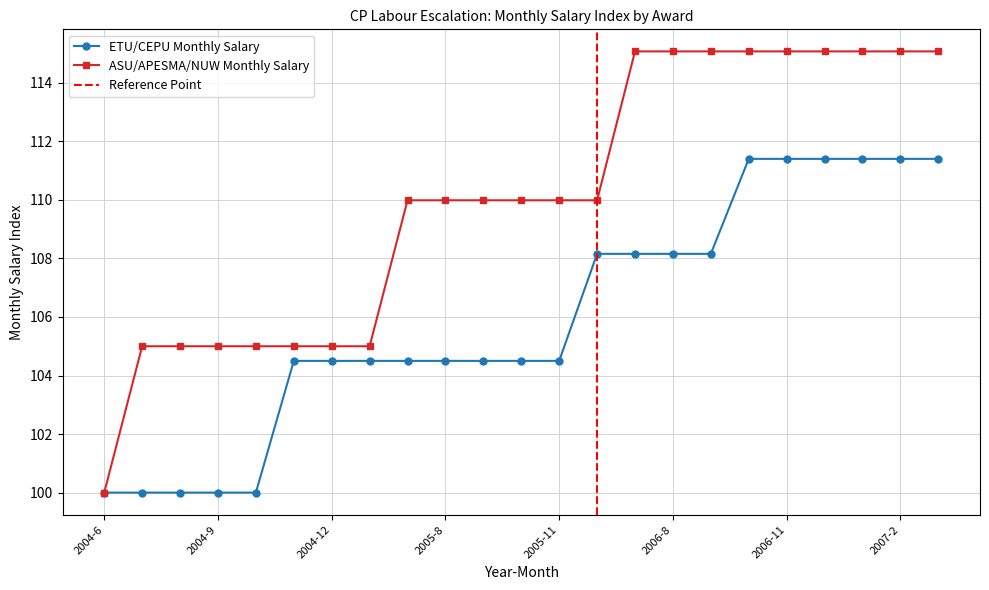

List the labels in order of ASU/APESMA/NUW Monthly Salary value, smallest first.

2004-6, 2004-7, 2004-8, 2004-9, 2004-10, 2004-11, 2004-12, 2005-1, 2005-7, 2005-8, 2005-9, 2005-10, 2005-11, 2005-12, 2006-7, 2006-8, 2006-9, 2006-10, 2006-11, 2006-12, 2007-1, 2007-2, 2007-3